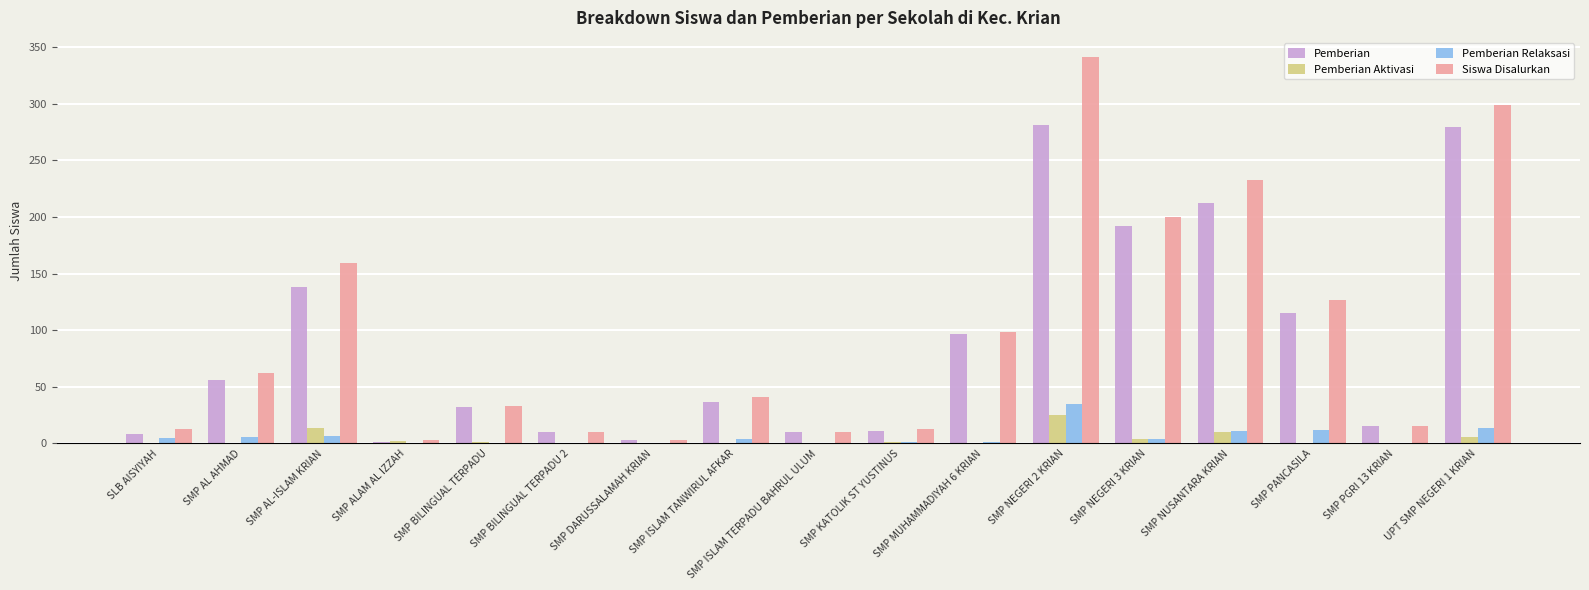

What is the average value of the Pemberian Relaksasi series?

6